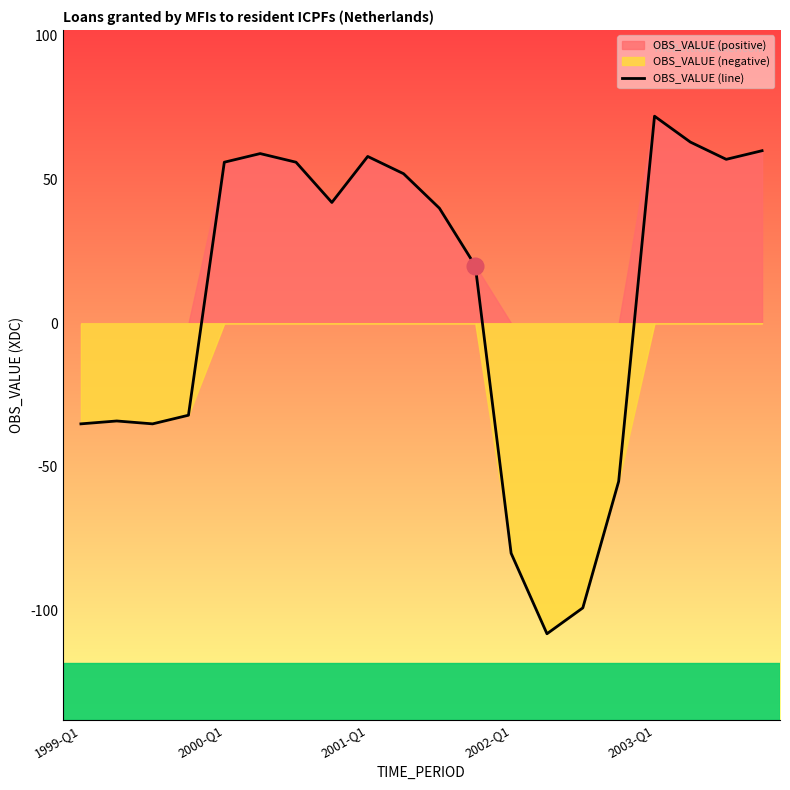

The chart shows a value of 14 at 18. True or false?

False